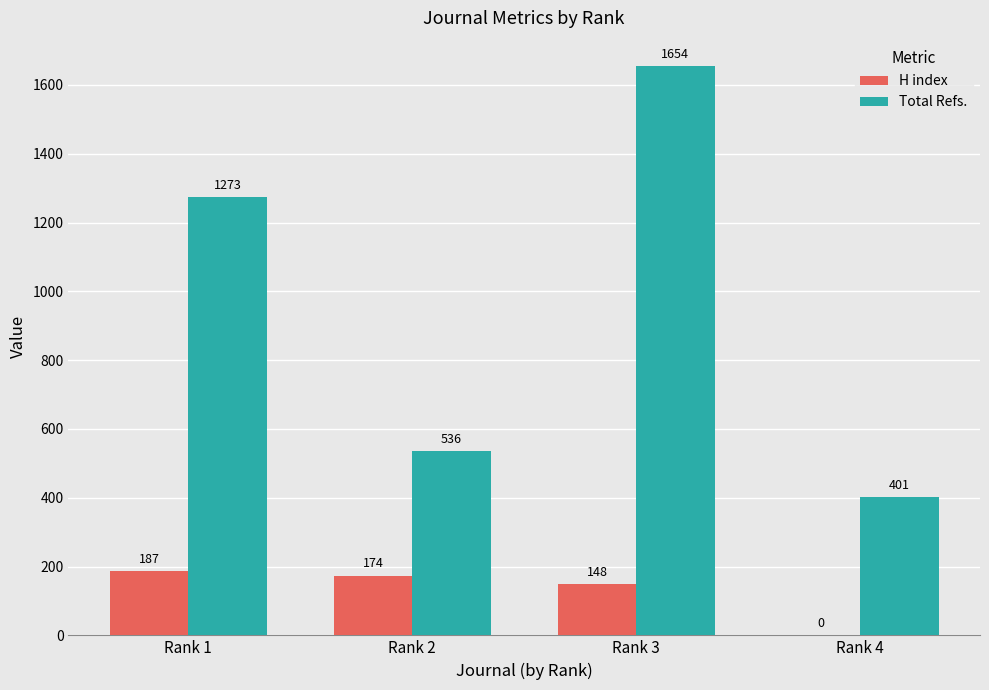

What is the average value of the H index series?

127